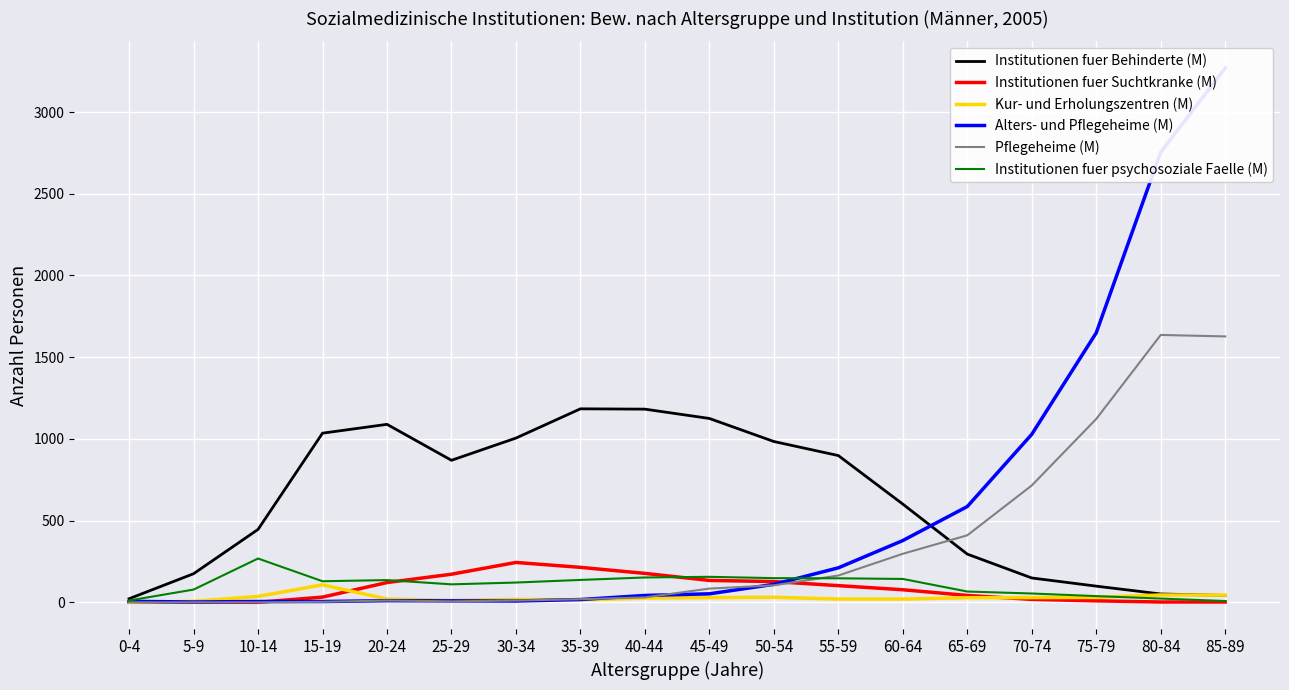

Rank the categories by Pflegeheime (M) value from lowest to highest.

0-4, 5-9, 10-14, 15-19, 25-29, 20-24, 30-34, 35-39, 40-44, 45-49, 50-54, 55-59, 60-64, 65-69, 70-74, 75-79, 85-89, 80-84